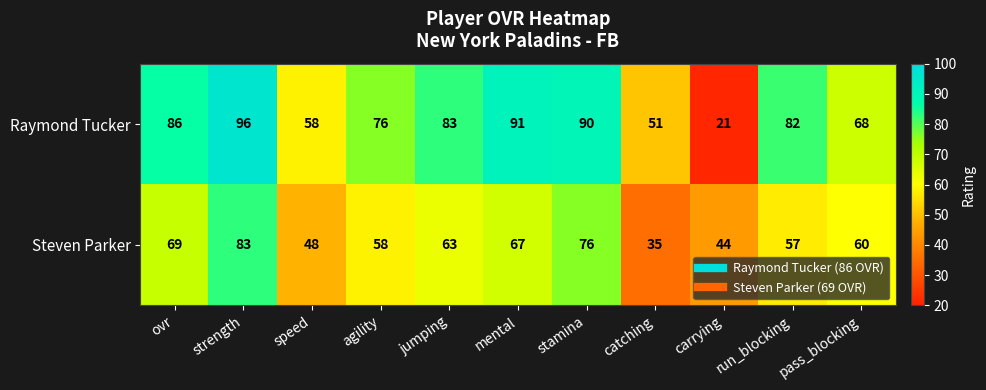

What is the sum of all Steven Parker values?

660